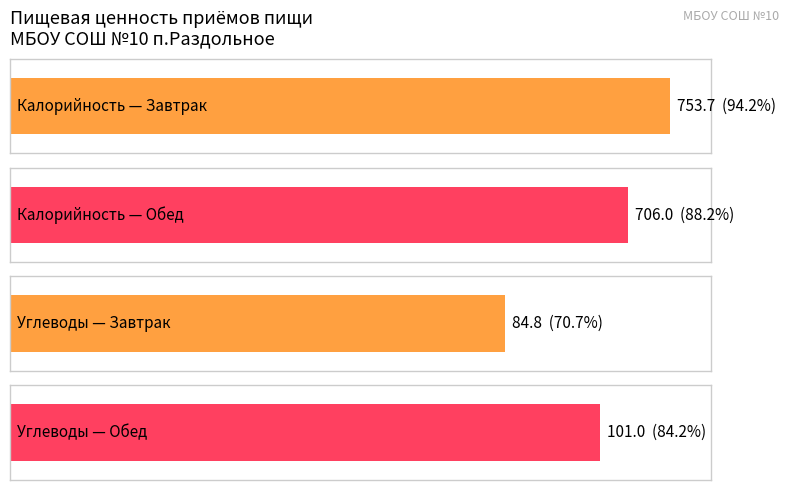

Is it true that Калорийность equals 294.0 at Обед (ОВЗ 1-4 класс)?

False